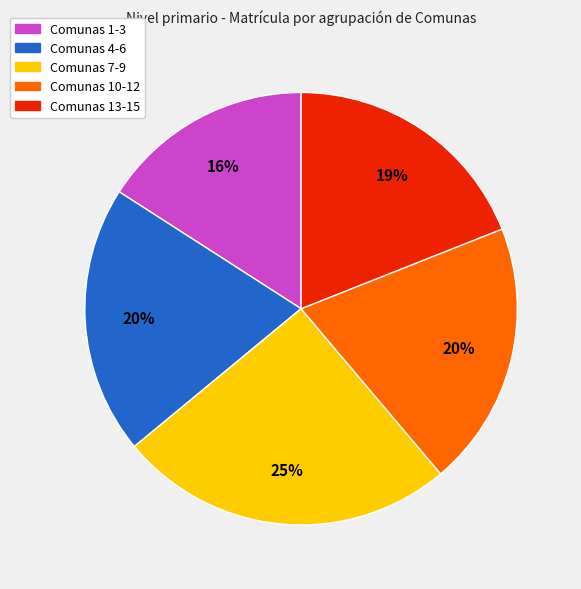

Count the number of slices in the pie.

5